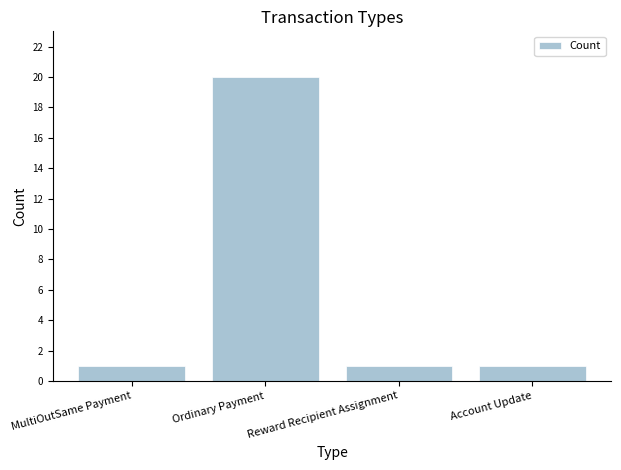

The value at Reward Recipient Assignment is 1. True or false?

True